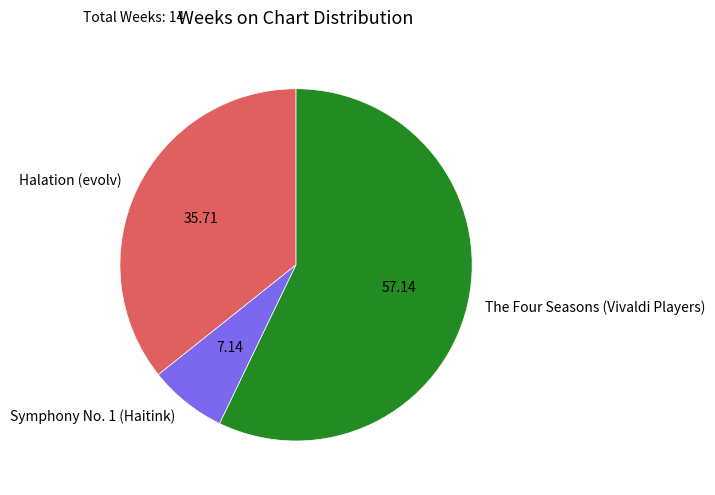

Do Halation (evolv) and Symphony No. 1 (Haitink) together represent more than half of the pie?

No